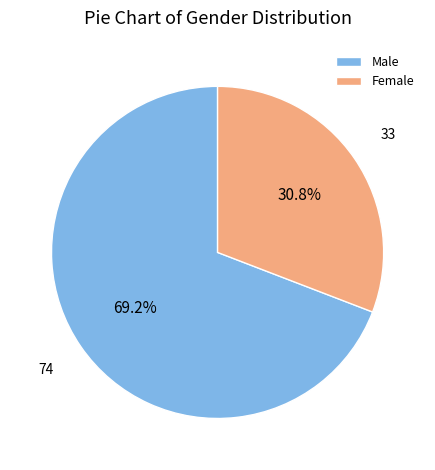

Does any single category account for the majority?

Yes